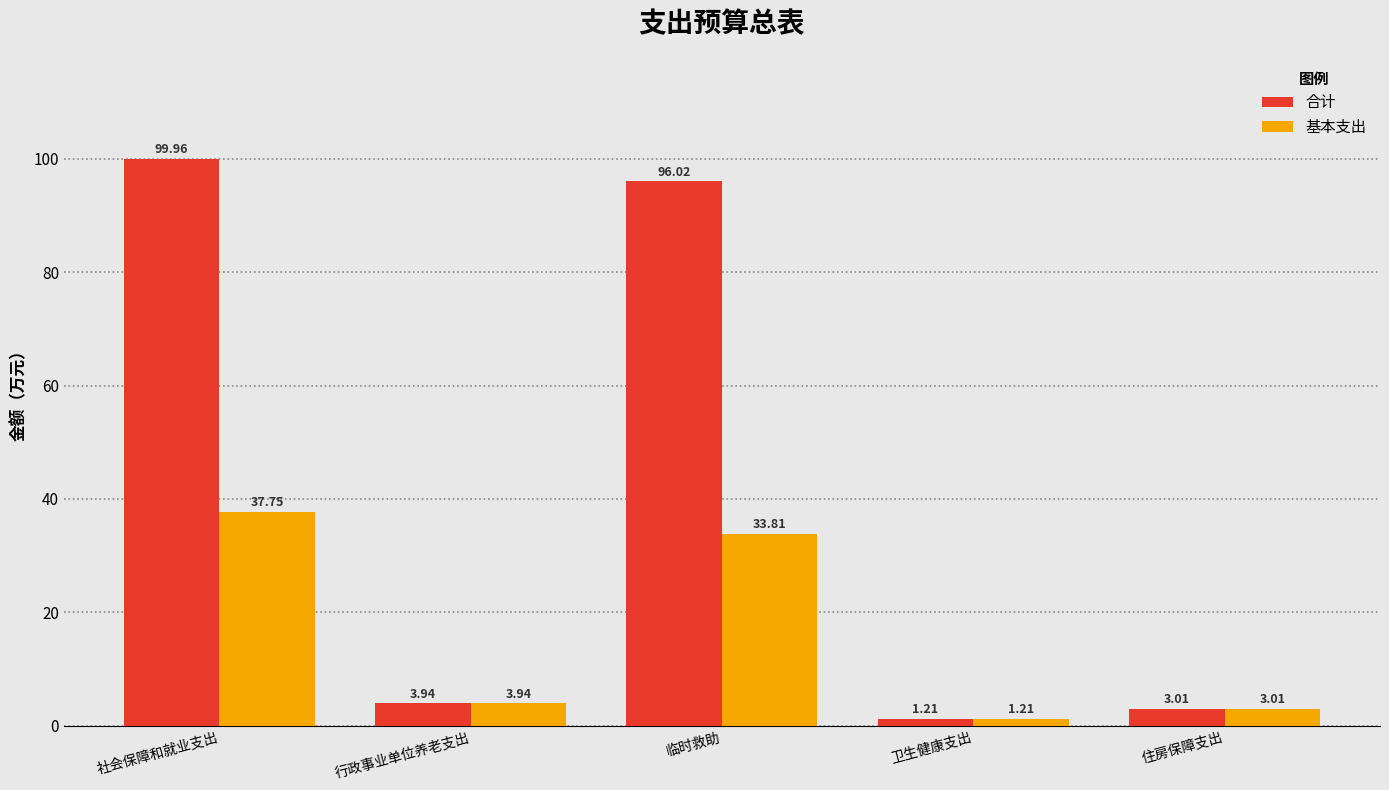

At which label does 基本支出 first exceed 3?

社会保障和就业支出